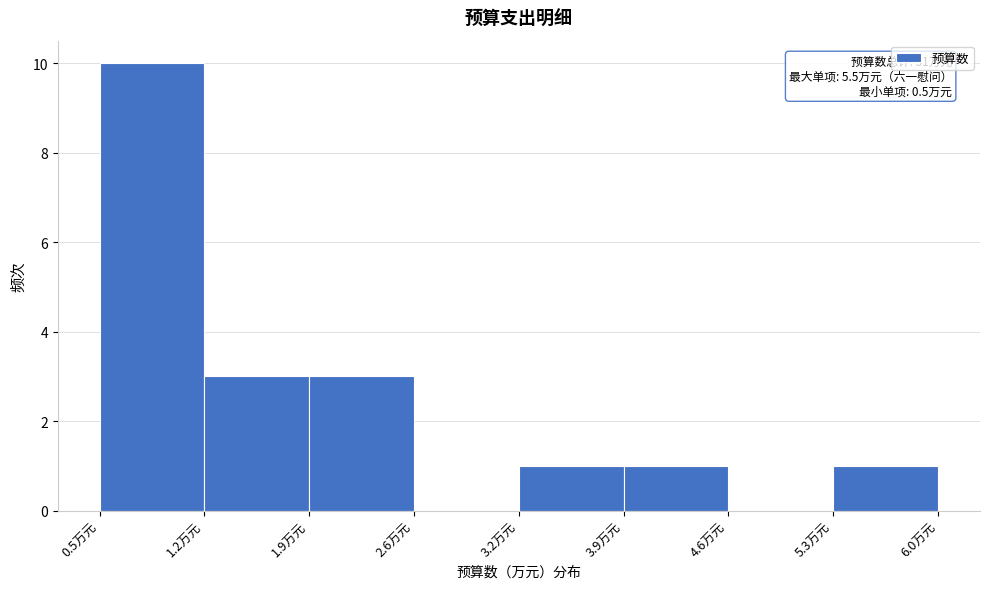

Over which range of the x-axis is the bar tallest?

0.5 to 1.2